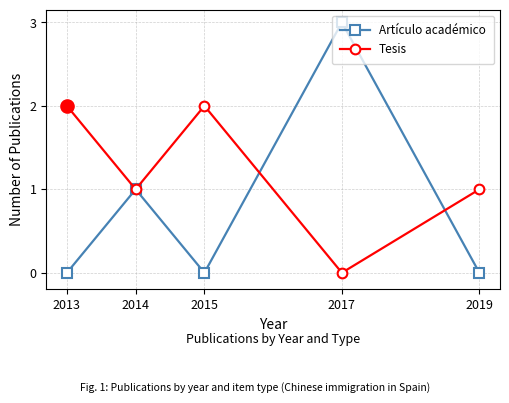

Is the value of Artículo académico at 2013 greater than the value of Tesis at 2019?

No